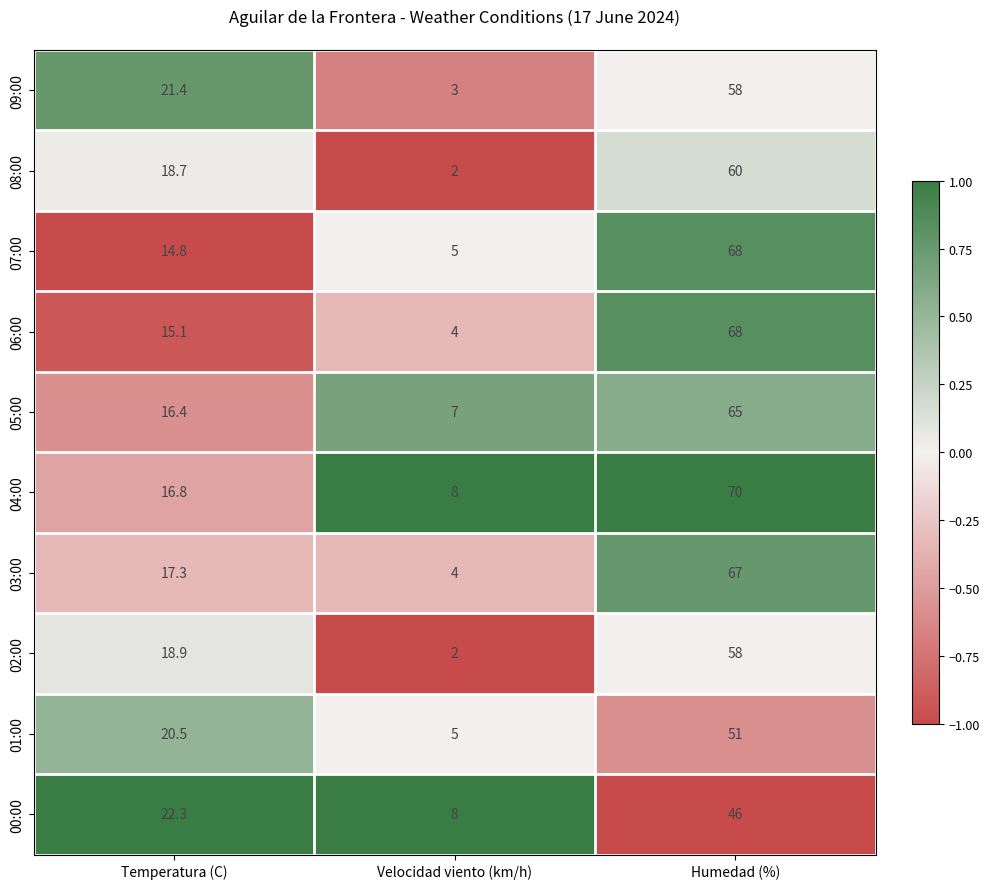

How many categories are shown in the chart?

3